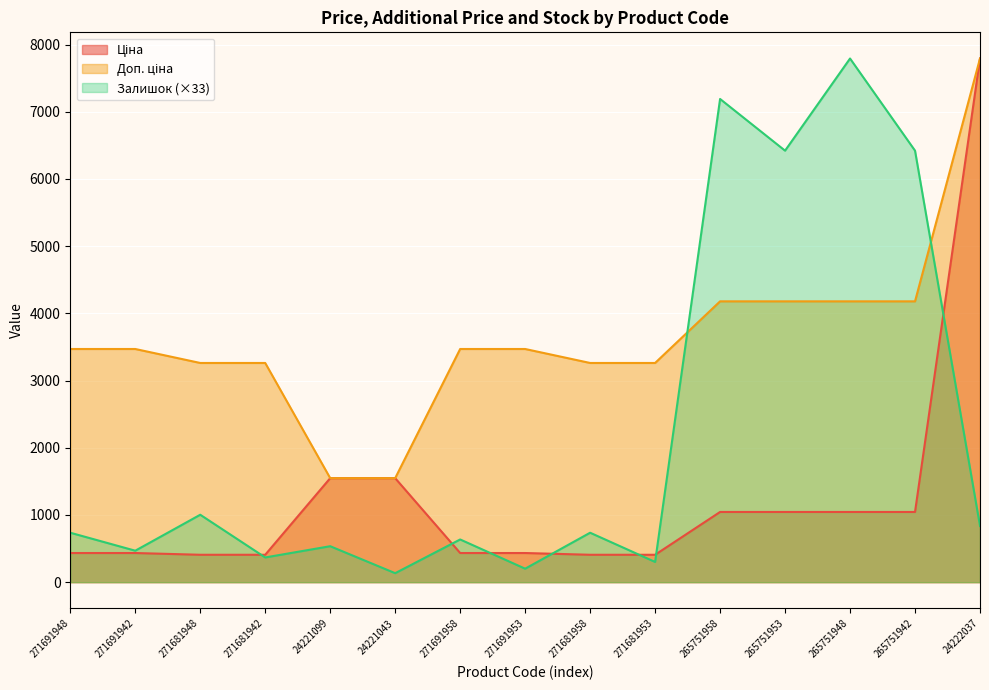

At how many categories does at least one series exceed 2385?

13